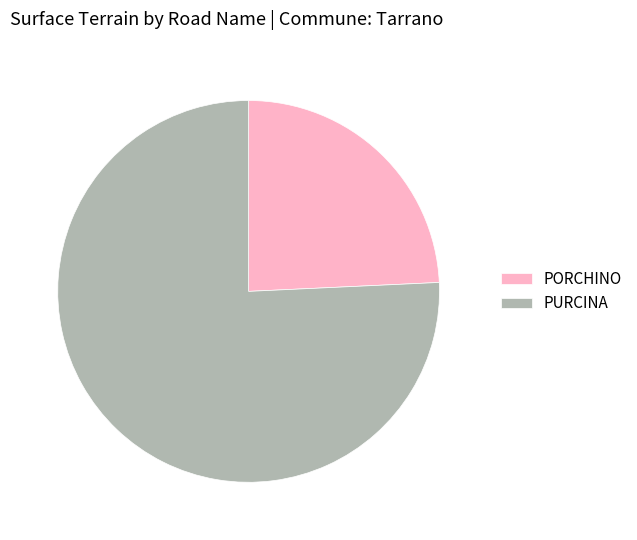

Which has a higher value, PORCHINO or PURCINA?

PURCINA